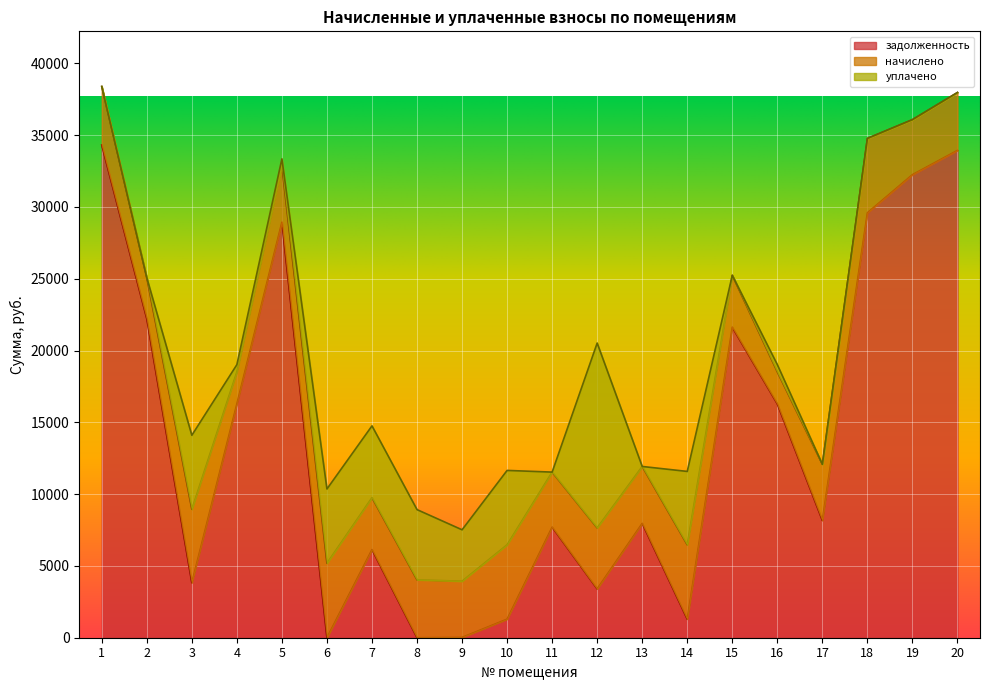

The задолженность series shows 21624.4 at 15. True or false?

True